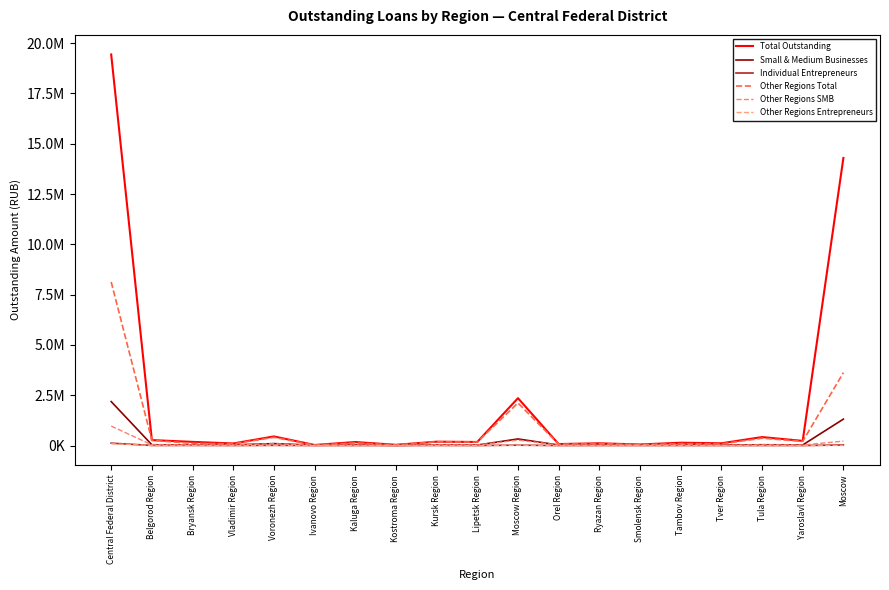

How many series are shown in this chart?

6